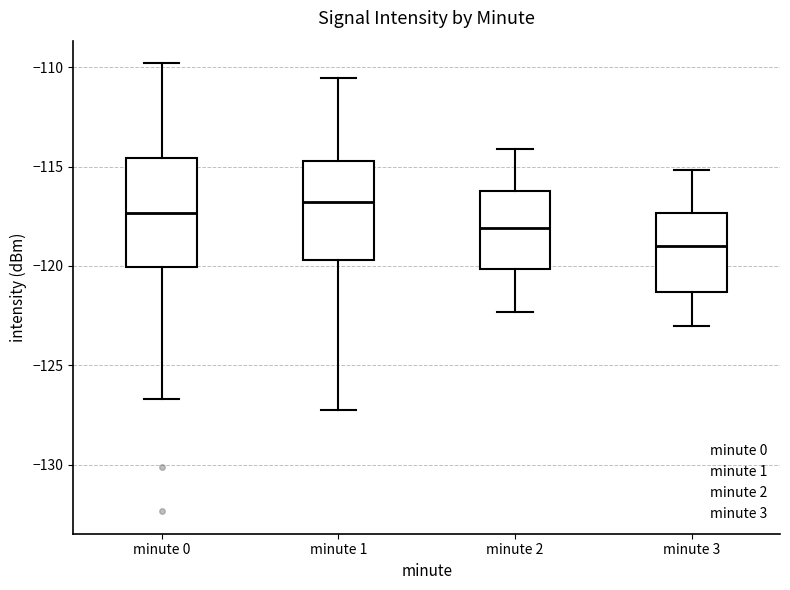

Reading left to right, read every box against the y-axis: the position of its median line, the range the box covers, and the ends of its whiskers. The values are not printed on the chart, so give them approximately, as read against the axis.

minute 0: median -117.5, box -120.0 to -114.5, whiskers -126.5 to -110.0
minute 1: median -117.0, box -119.5 to -114.5, whiskers -127.5 to -110.5
minute 2: median -118.0, box -120.0 to -116.0, whiskers -122.5 to -114.0
minute 3: median -119.0, box -121.5 to -117.5, whiskers -123.0 to -115.0